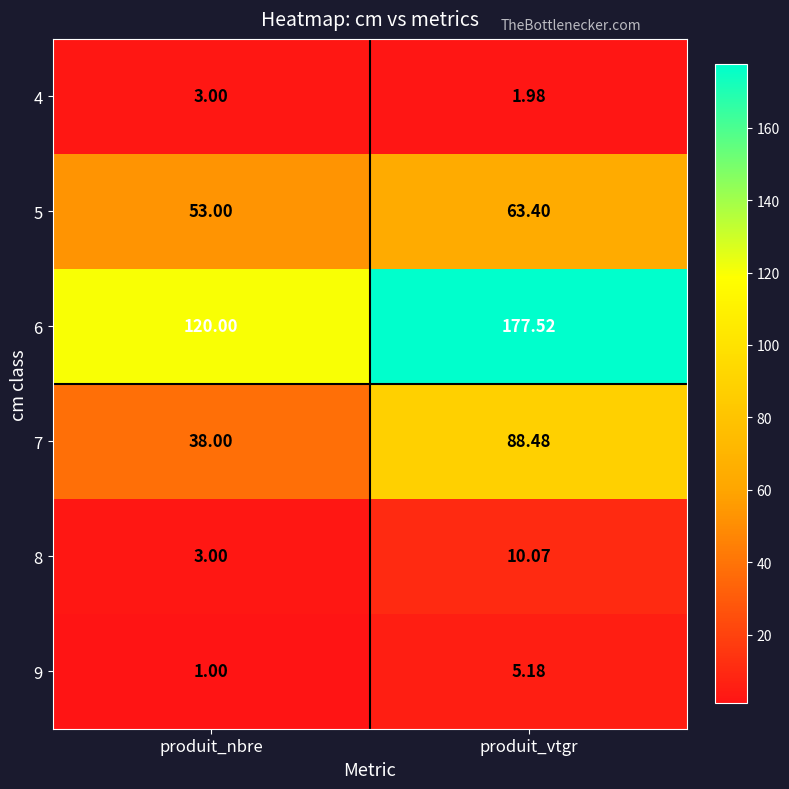

Rank the categories by 4 value from highest to lowest.

produit_nbre, produit_vtgr